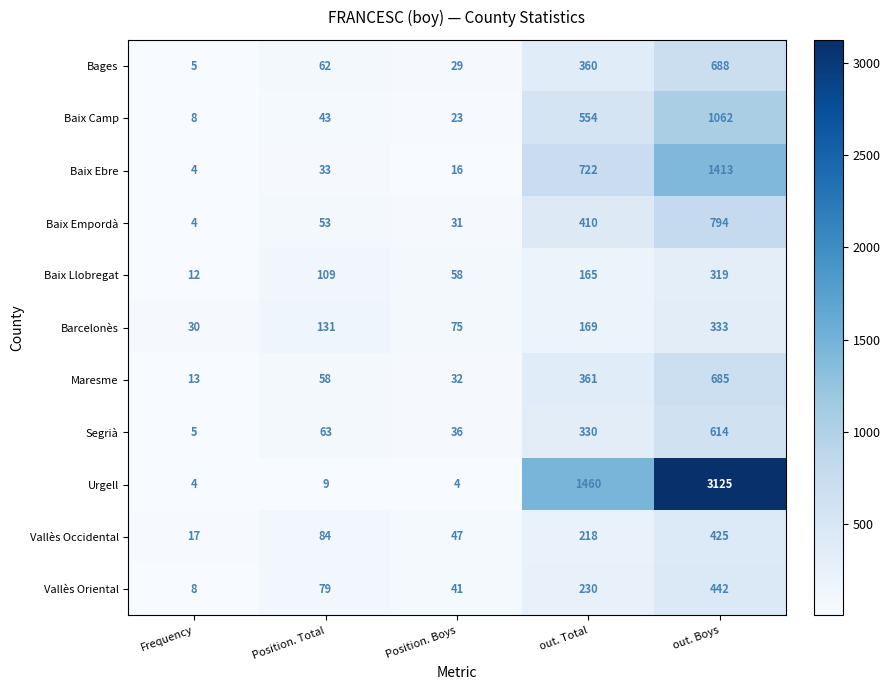

The value of Barcelonès at out. Total is 46. True or false?

False